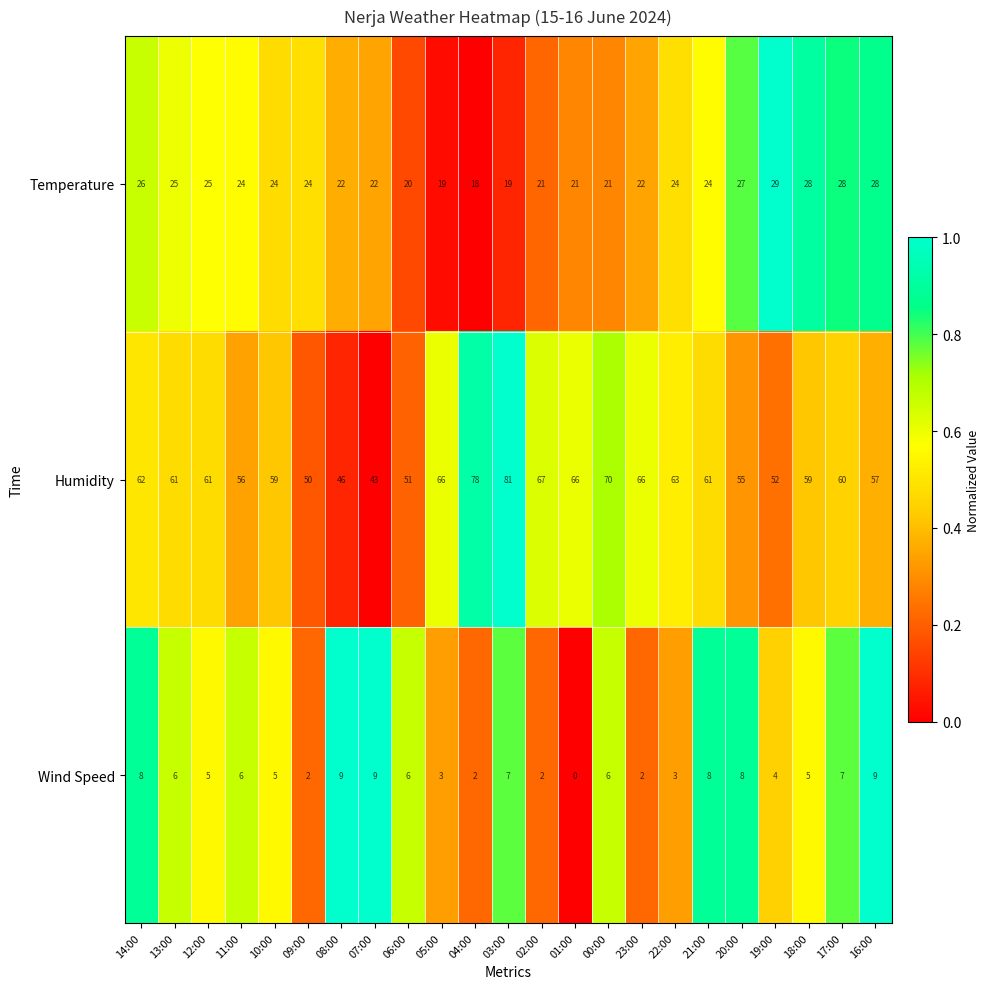

Count the number of data series in this chart.

3